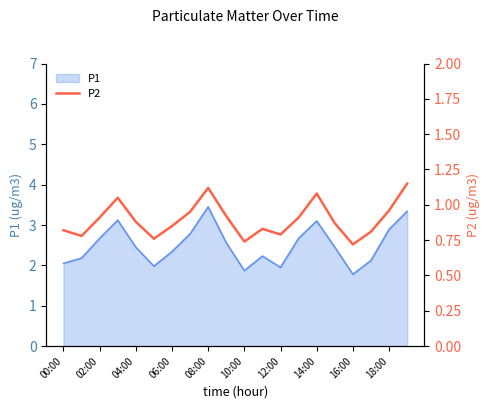

True or false: P1 has a value of 2.0 at 00:00.

True